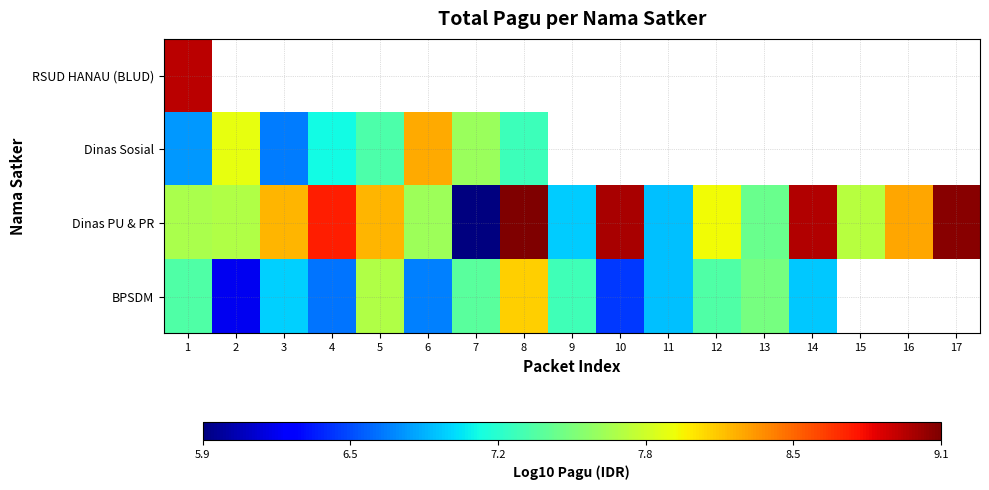

Which category has the lowest value across all series?

7